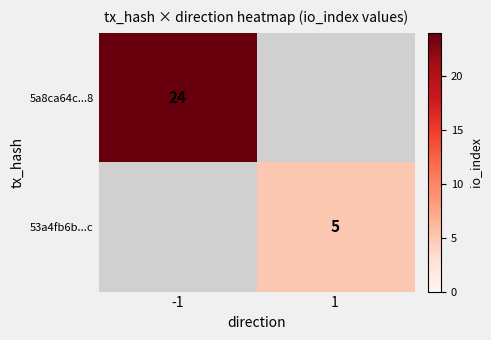

True or false: 53a4fb6b...c has a value of 7 at 1.

False